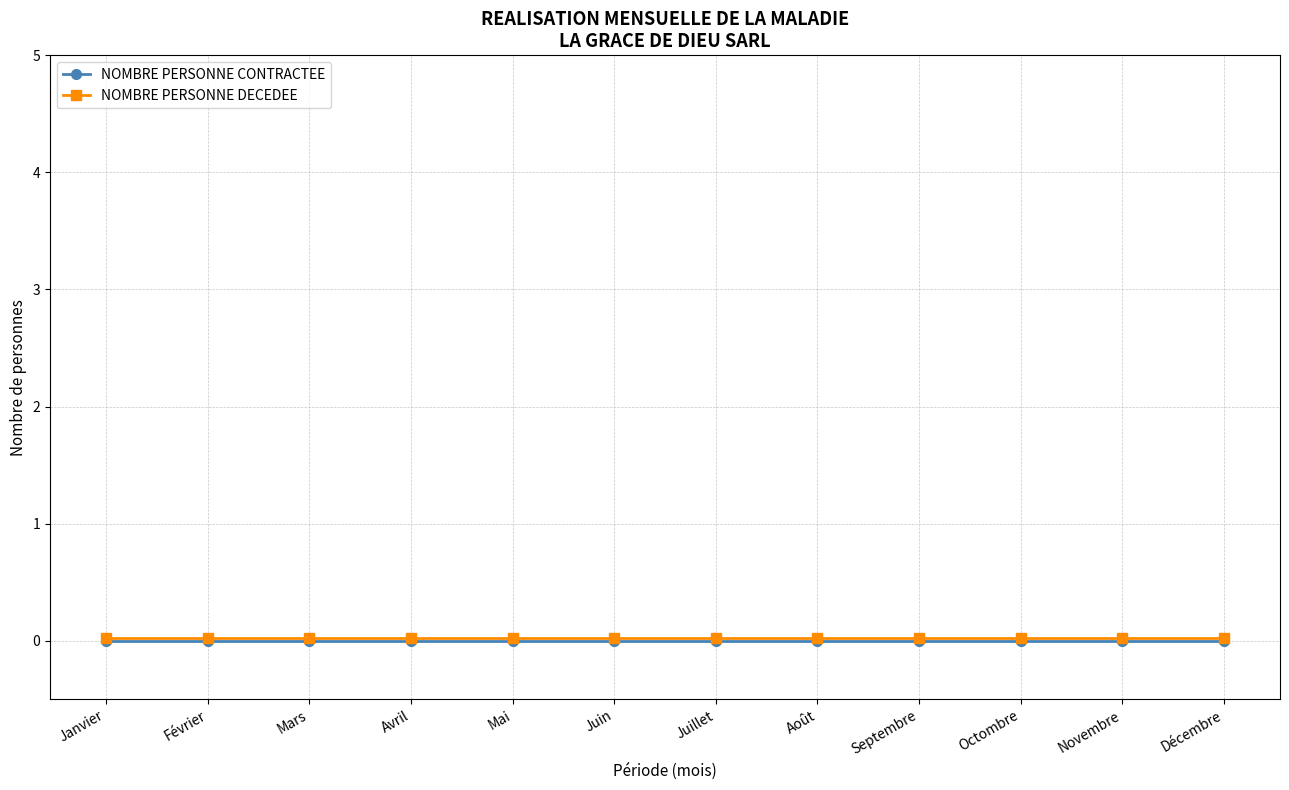

Rank the series by their average value, from highest to lowest.

NOMBRE PERSONNE DECEDEE, NOMBRE PERSONNE CONTRACTEE